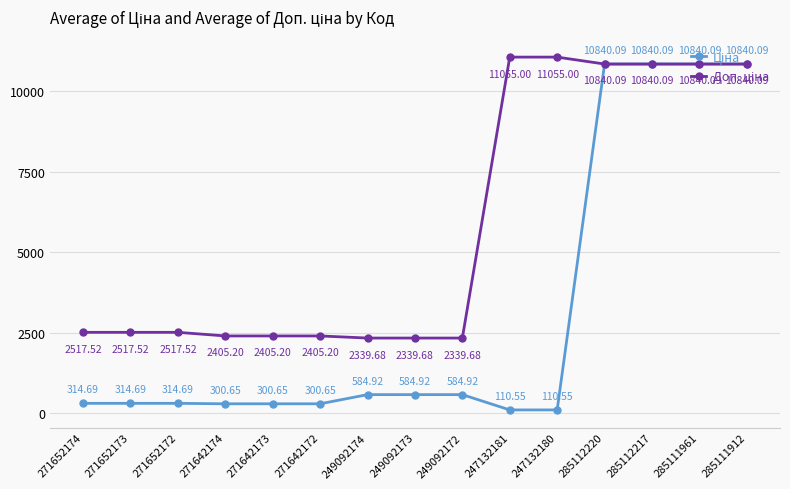

How many data points does each series have?

15